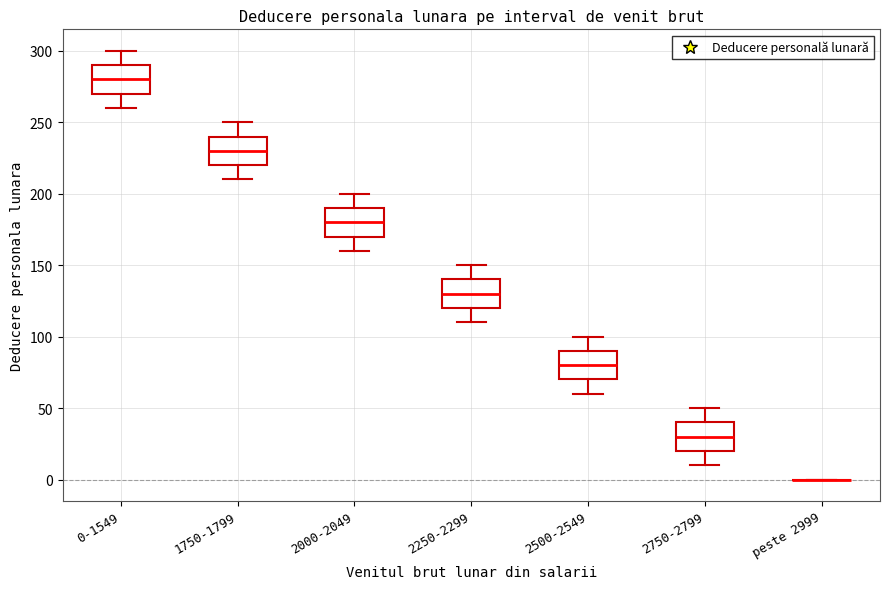

Reading left to right, transcribe this box plot: for each box, give where its median line is, the range the box spans, and where its two whiskers end, as read against the y-axis. The values are not printed on the chart, so give them approximately, as read against the axis.

0-1549: median 280, box 270 to 290, whiskers 260 to 300
1750-1799: median 230, box 220 to 240, whiskers 210 to 250
2000-2049: median 180, box 170 to 190, whiskers 160 to 200
2250-2299: median 130, box 120 to 140, whiskers 110 to 150
2500-2549: median 80, box 70 to 90, whiskers 60 to 100
2750-2799: median 30, box 20 to 40, whiskers 10 to 50
peste 2999: box collapsed to a line at 0, whiskers 0 to 0